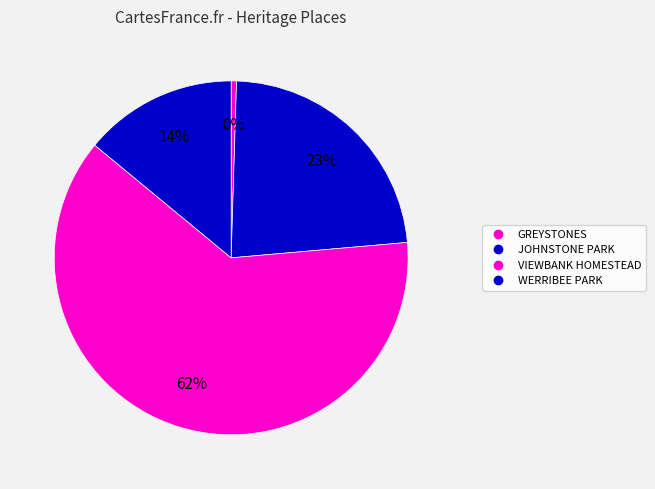

Which slice is the smallest?

GREYSTONES